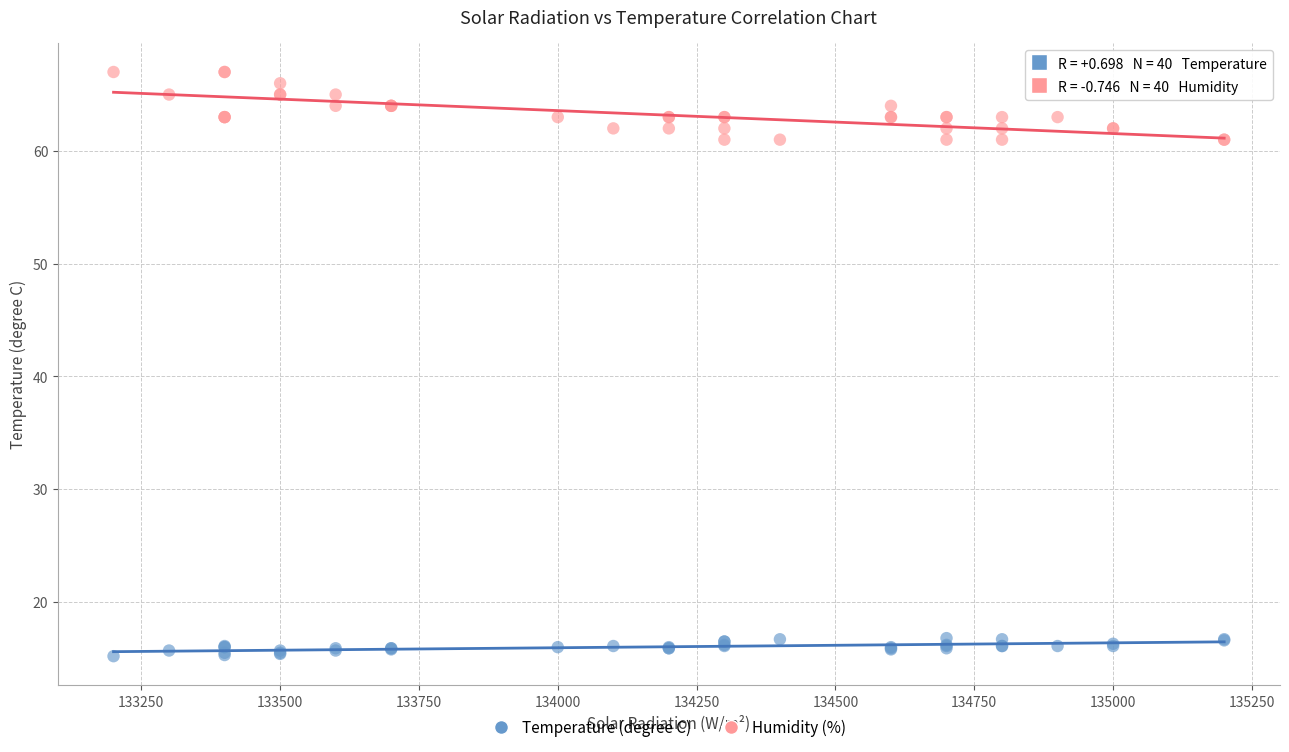

What are all the series names shown in the legend?

Temperature (degree C), Humidity (%)